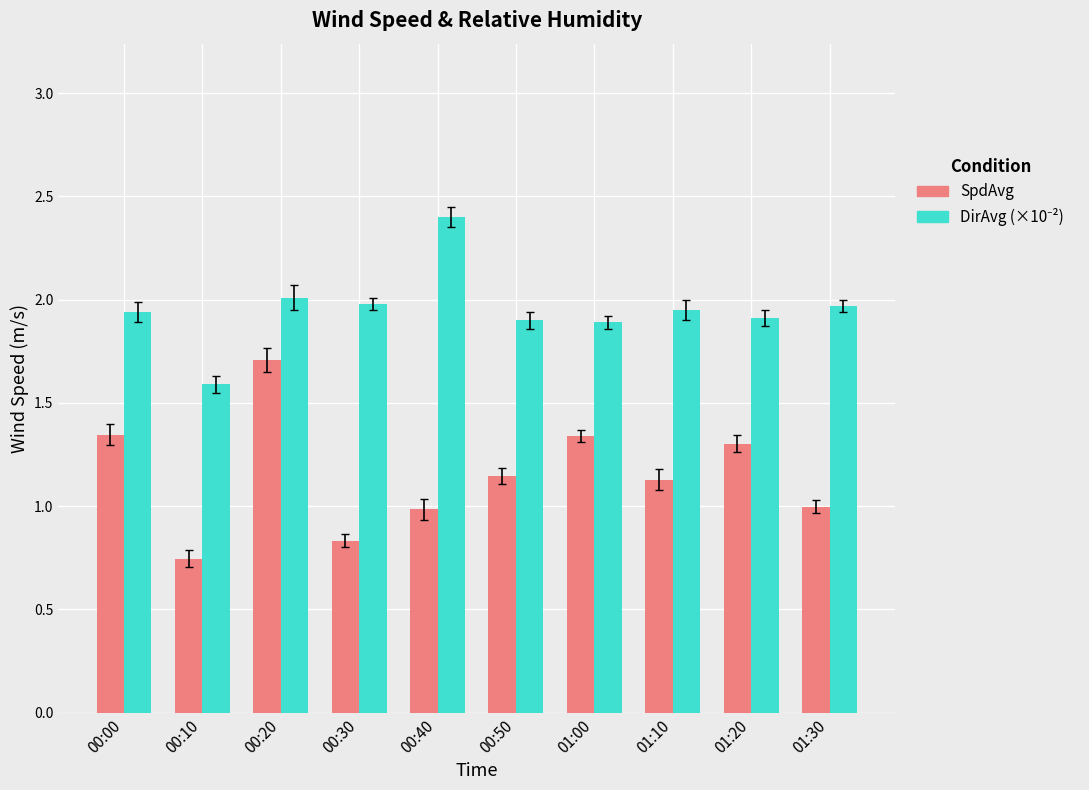

Does the chart contain any negative values?

No